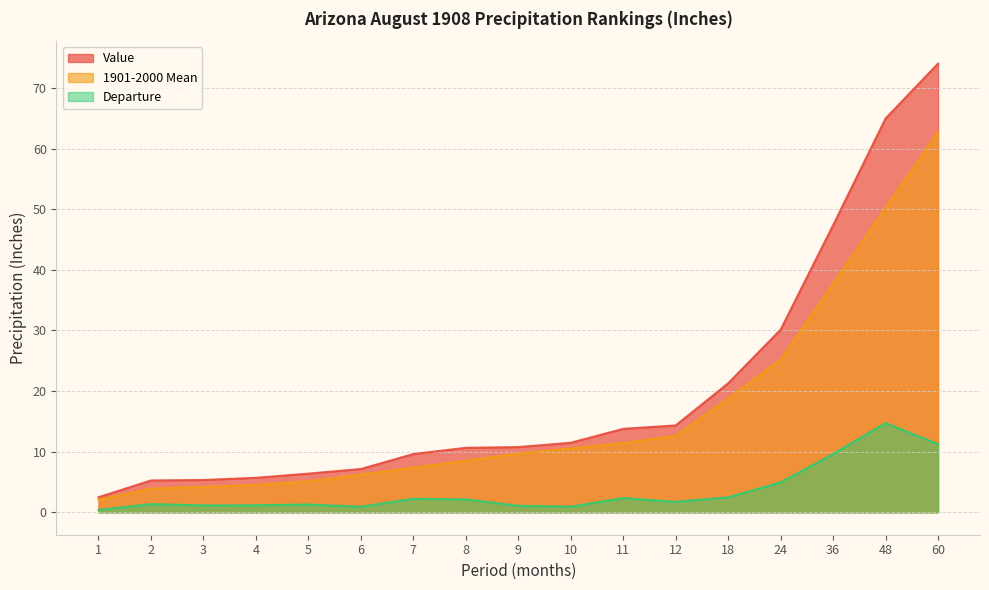

Reading right to left, list all the values displayed in this chart.

Value: 74.0	65.0	47.4	30.1	21.3	14.3	13.8	11.5	10.8	10.6	9.6	7.1	6.4	5.7	5.3	5.2	2.5
1901-2000 Mean: 62.8	50.3	37.8	25.2	18.8	12.6	11.4	10.5	9.7	8.5	7.4	6.2	5.1	4.5	4.2	3.9	2.1
Departure: 11.2	14.7	9.6	4.9	2.5	1.7	2.4	0.9	1.1	2.1	2.2	0.9	1.3	1.2	1.1	1.4	0.4